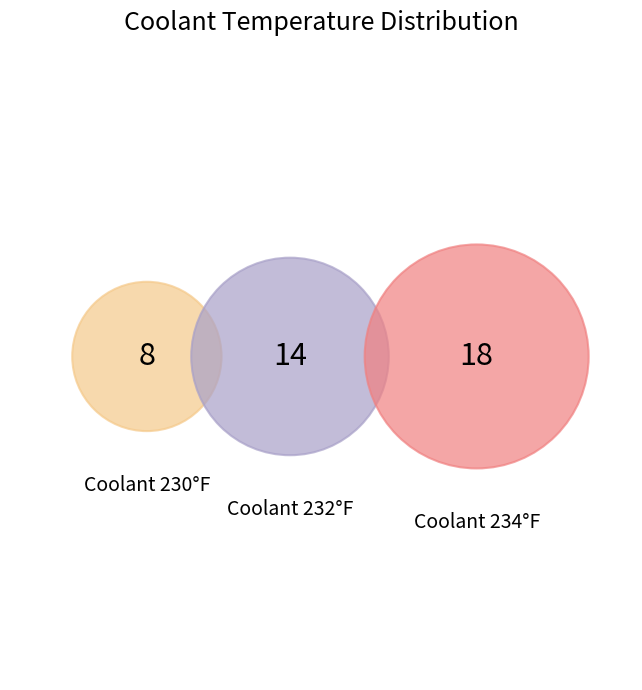

To the nearest percent, what percentage of the pie is 232?

35%